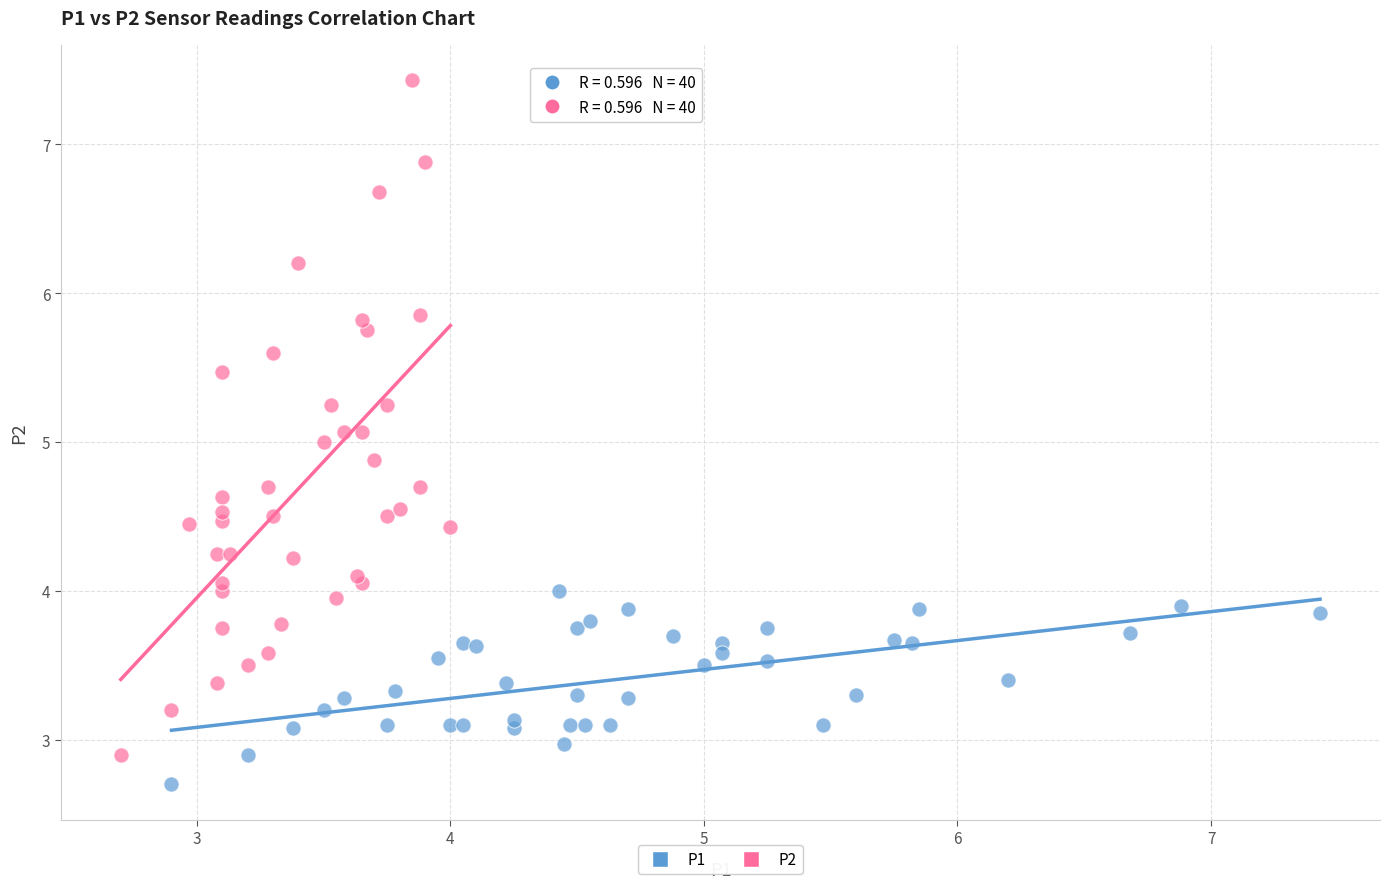

Which series contains the highest Y value?

P2